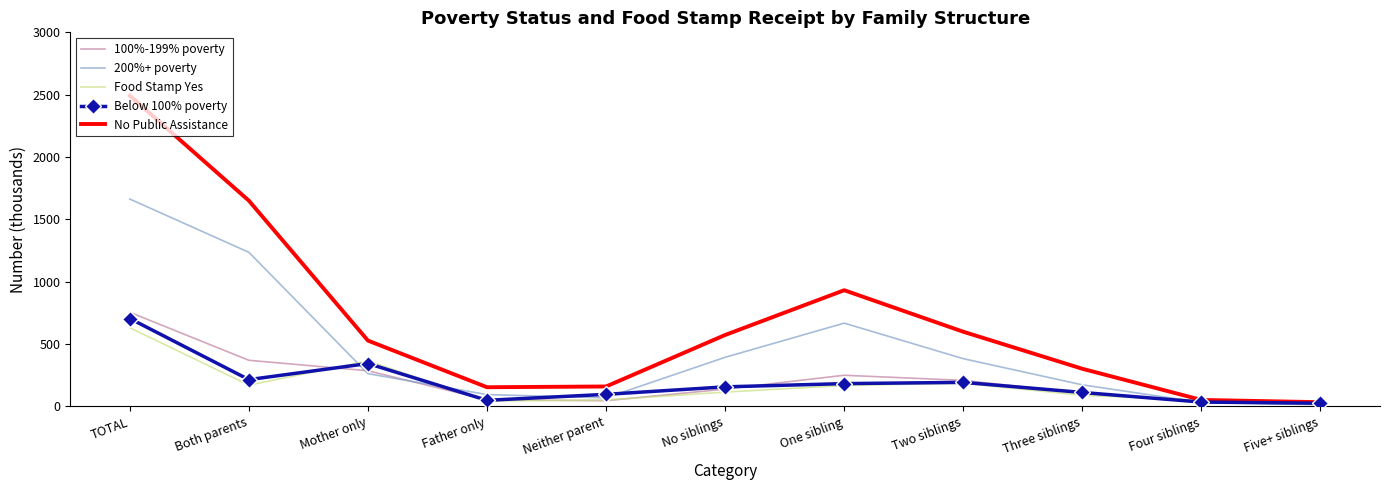

True or false: No Public Assistance has a value of 271 at One sibling.

False